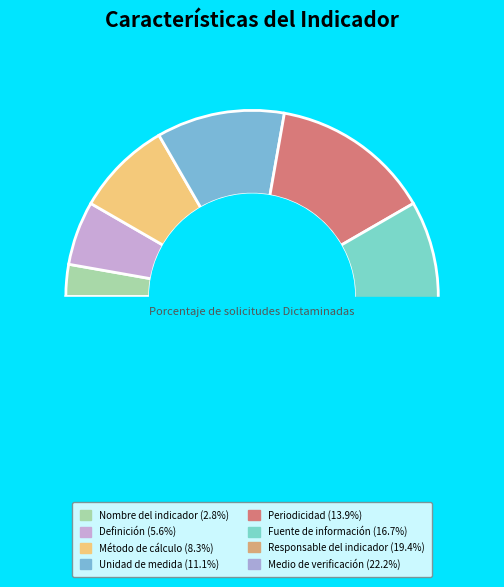

To the nearest percent, what portion does Unidad de medida represent?

11%